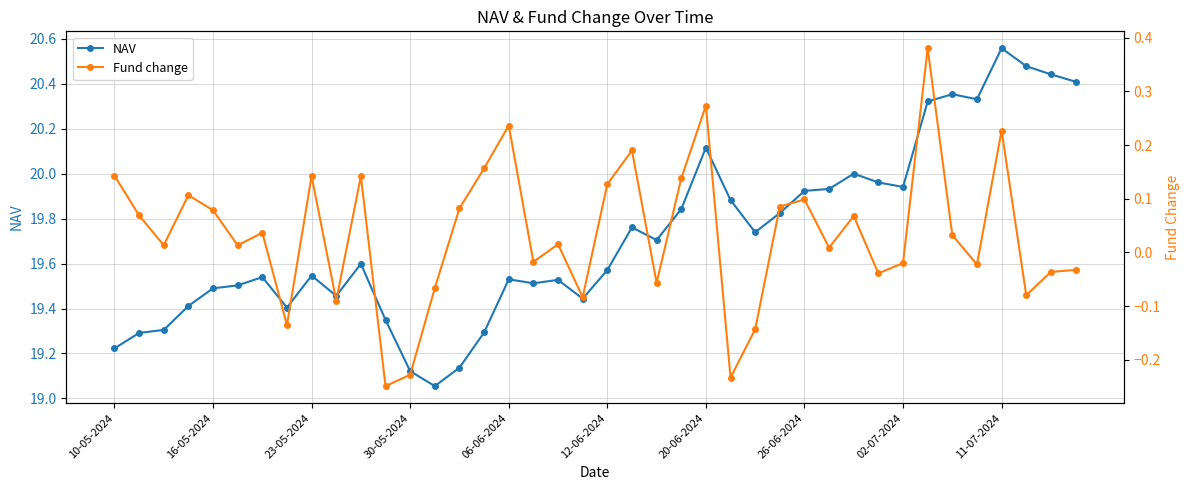

In NAV, how many points are higher than both neighbors (excluding endpoints)?

10